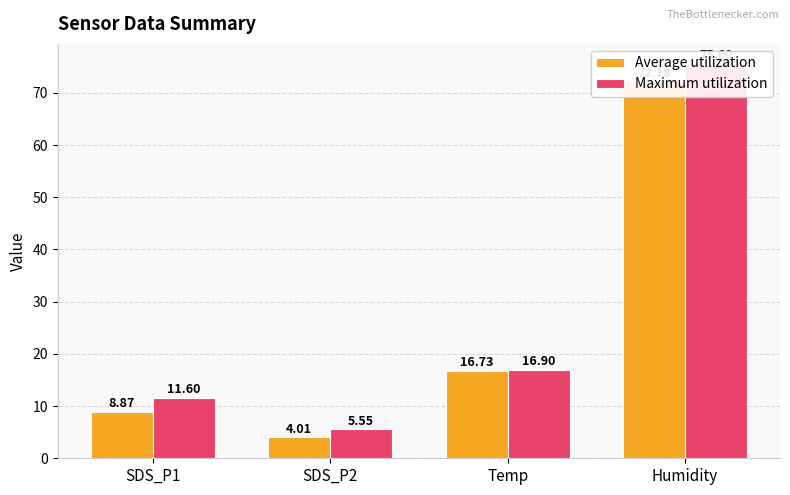

Reading right to left, extract all data points from this chart.

Average utilization: Humidity=72.2	Temp=16.7	SDS_P2=4.0	SDS_P1=8.9
Maximum utilization: Humidity=75.6	Temp=16.9	SDS_P2=5.5	SDS_P1=11.6